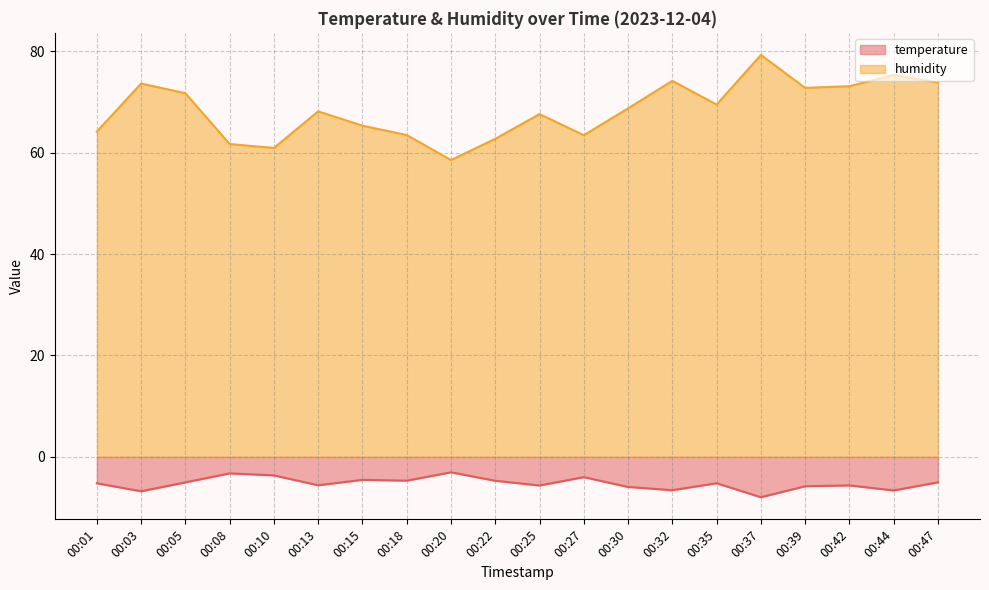

Which label corresponds to the largest value in the chart?

00:37